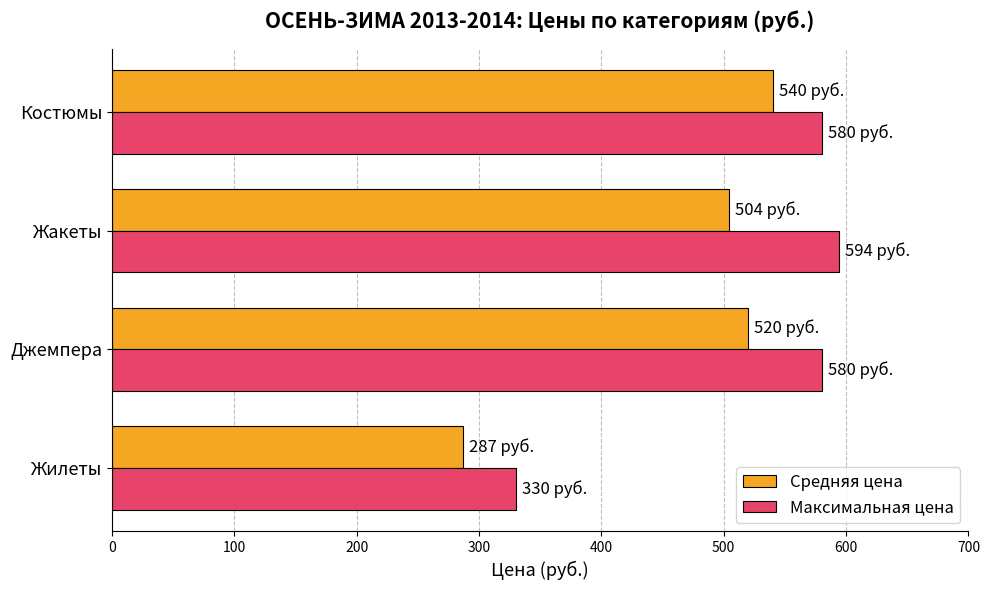

What are all the series names shown in the legend?

Средняя цена, Максимальная цена